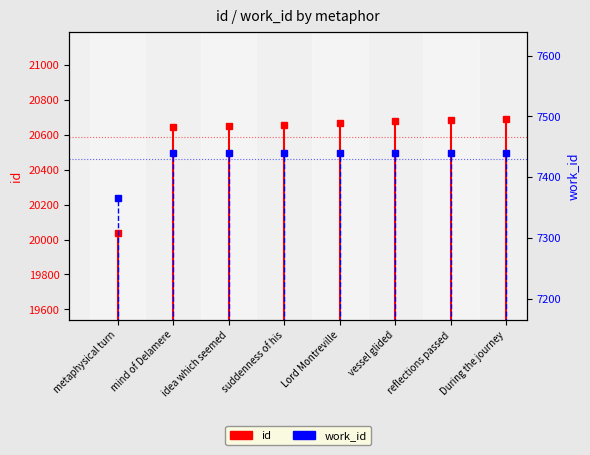

What is the sum of the work_id values at metaphysical turn and idea which seemed?

14804